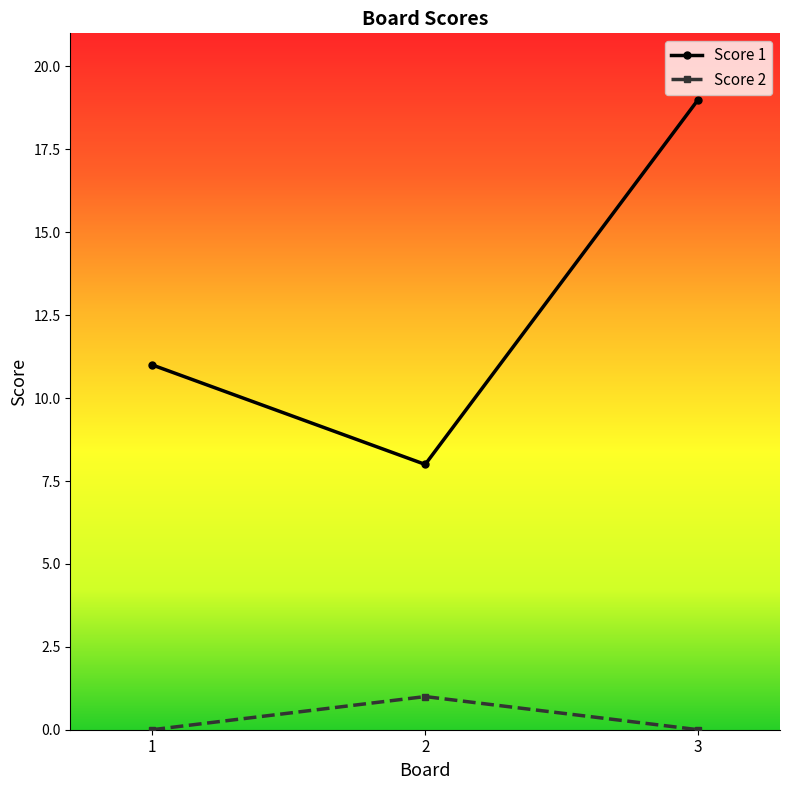

Is it true that Score 1 equals 14 at 1?

False